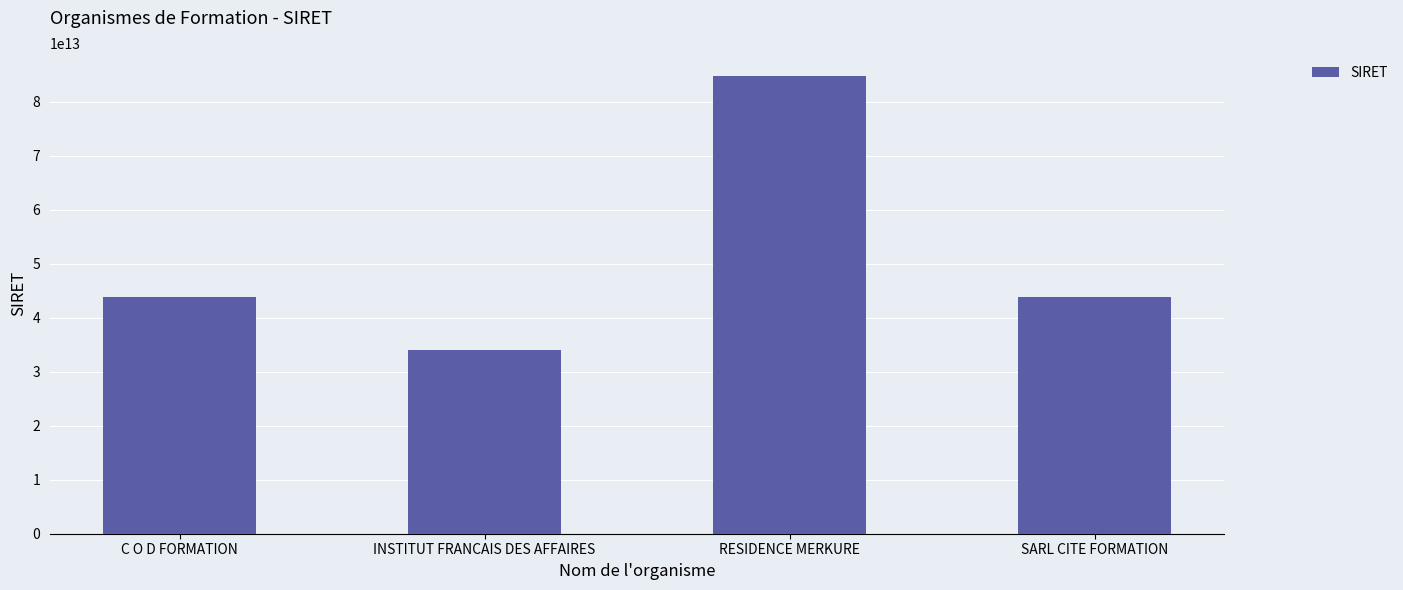

Between SARL CITE FORMATION and RESIDENCE MERKURE, which is larger?

RESIDENCE MERKURE